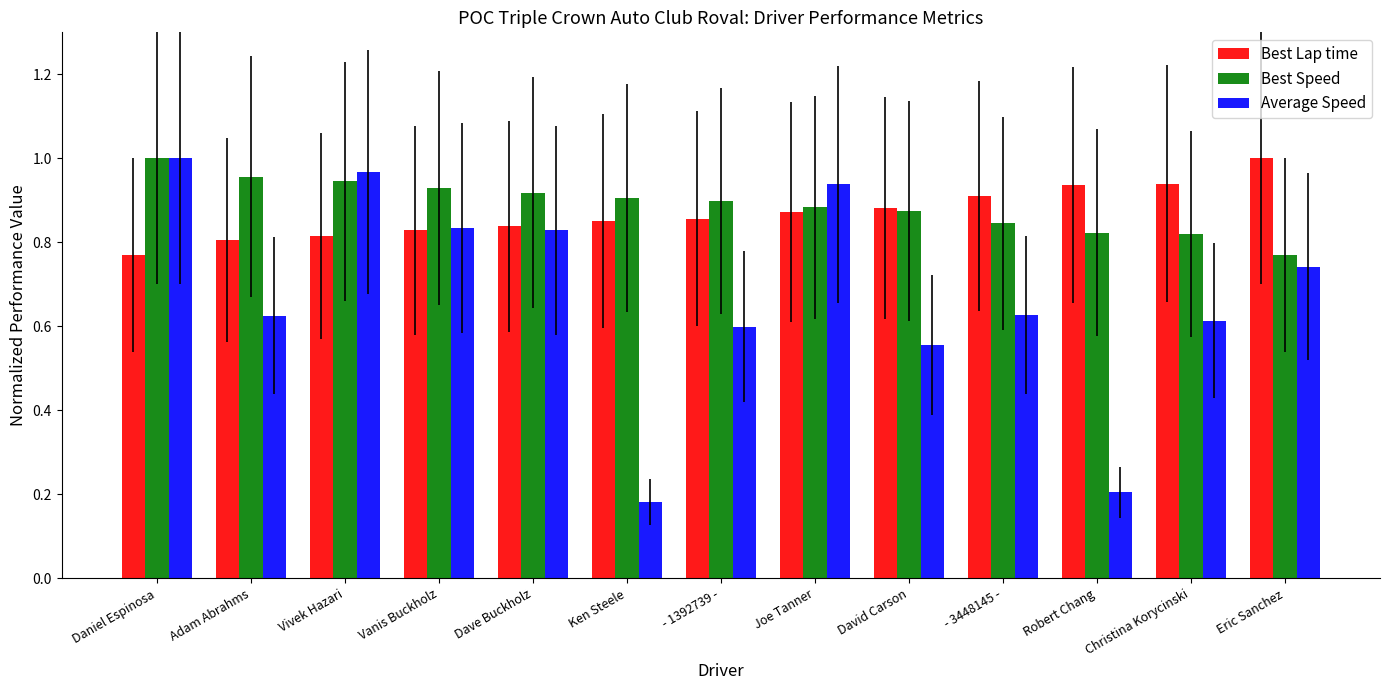

At - 1392739 -, list the series in order from largest to smallest.

Best Speed, Best Lap time, Average Speed